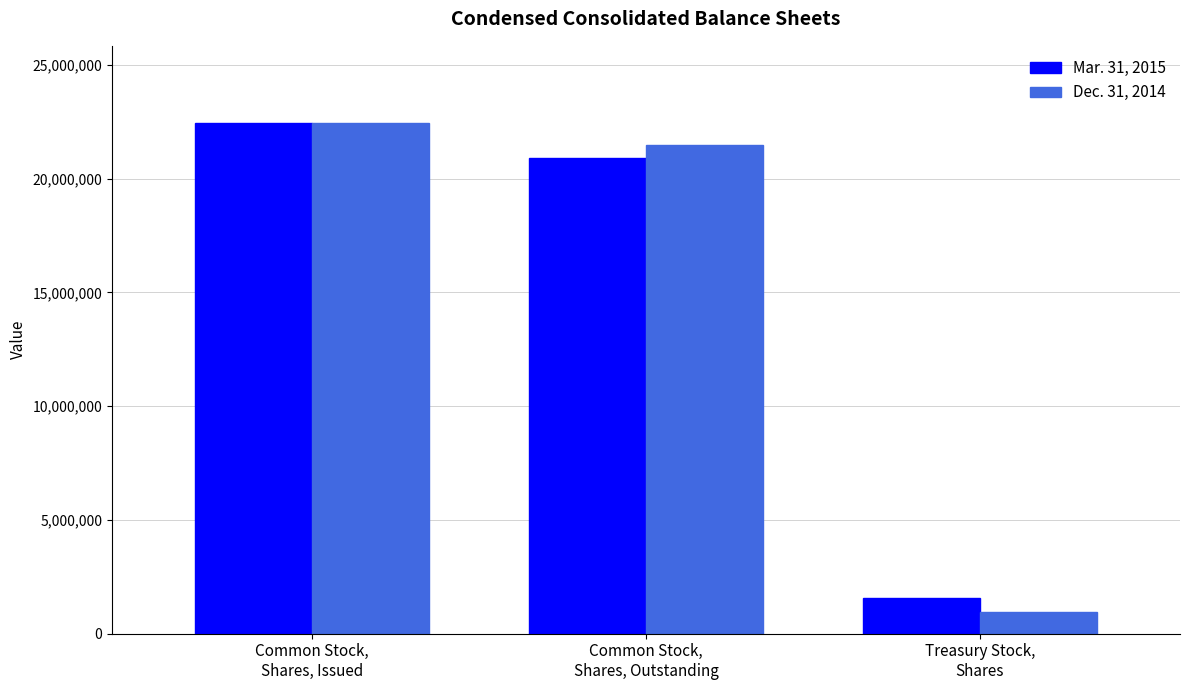

Reading left to right, transcribe all the data shown in this chart.

Mar. 31, 2015: 22463457	20907403	1556054
Dec. 31, 2014: 22447058	21480334	966724